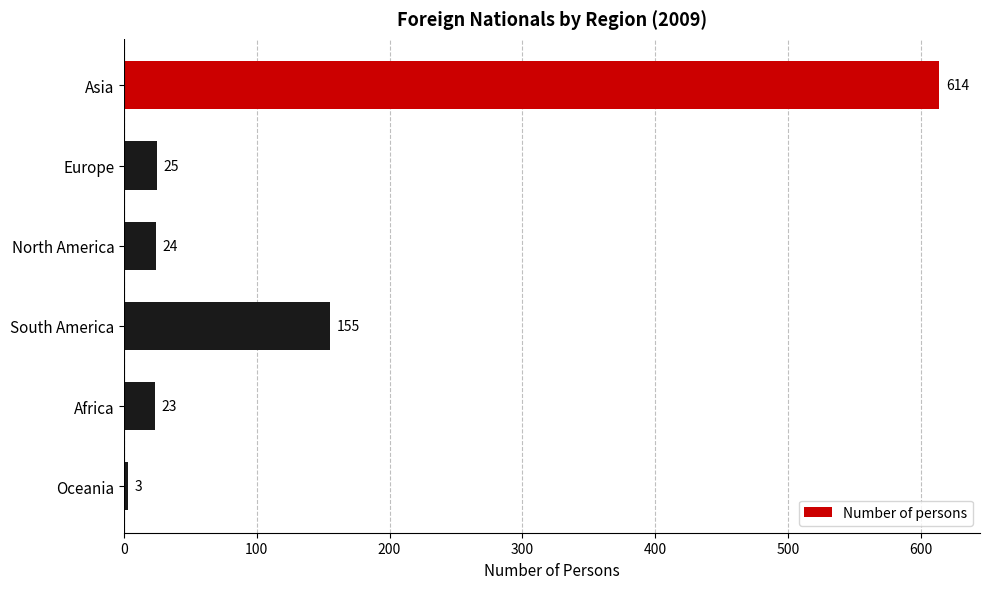

Reading top to bottom, list all the values displayed in this chart.

614	25	24	155	23	3